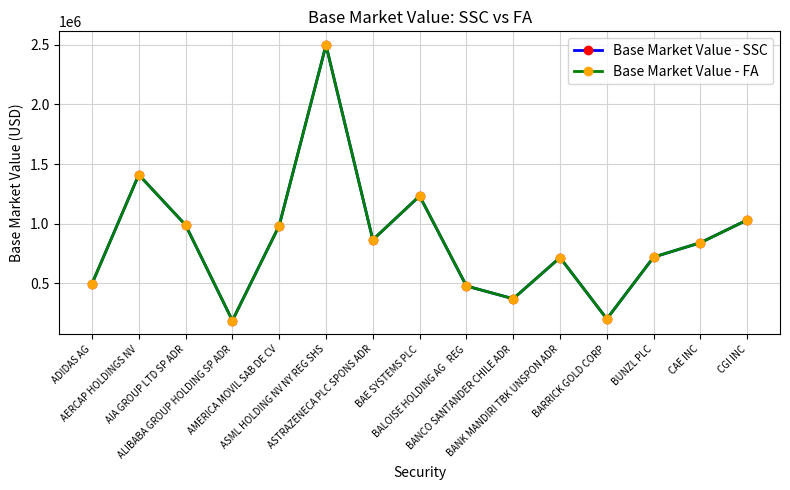

What is the value of the Base Market Value - SSC point at the 15th from the left?

1032471.0